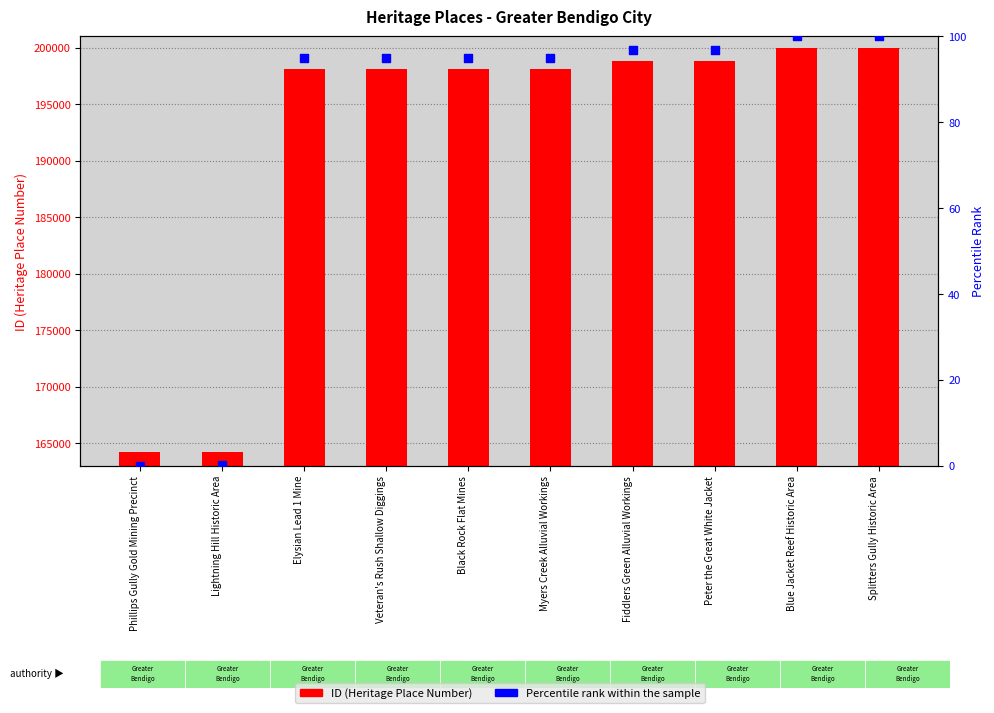

At how many categories does at least one series exceed 18365?

10